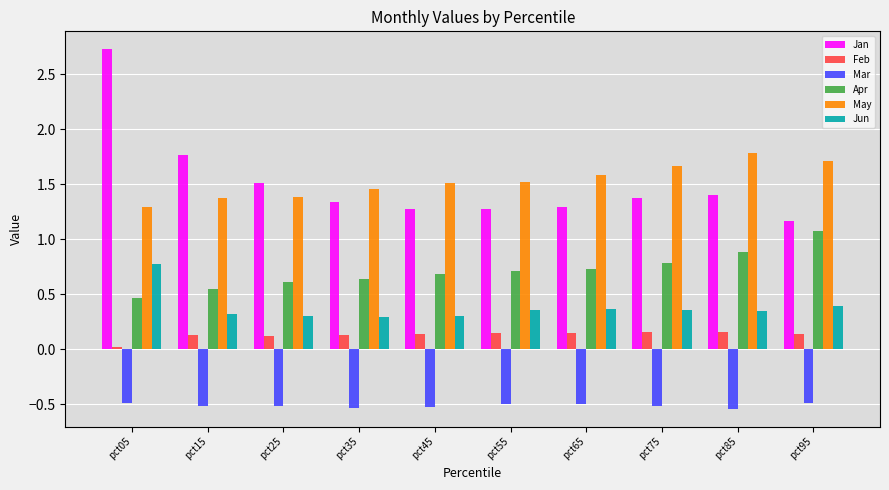

What is the difference between the maximum and minimum values in the May series?

0.5